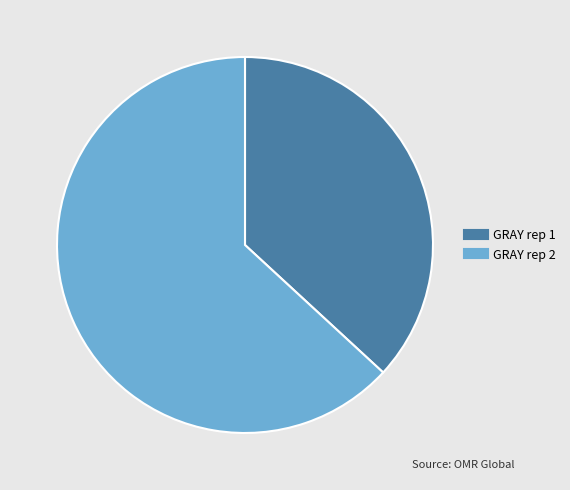

Is it true that GRAY rep 2 is 72% of the pie?

False